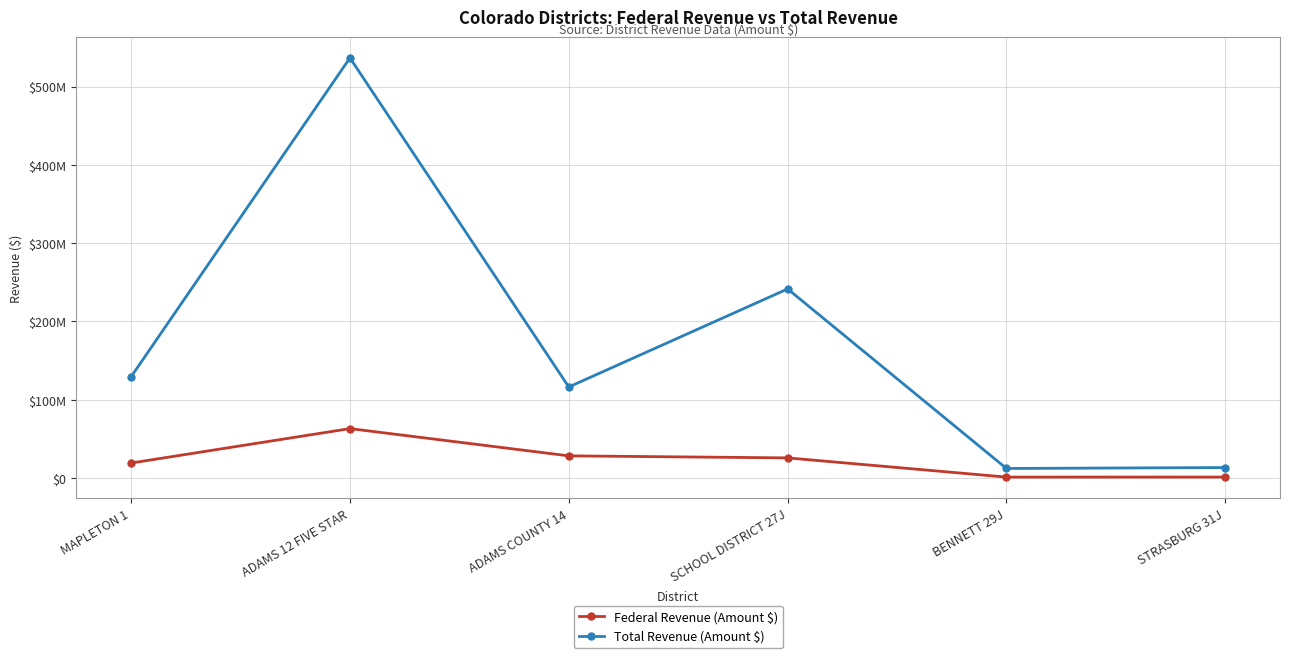

The Total Revenue (Amount $) series shows 16432217.7 at BENNETT 29J. True or false?

False